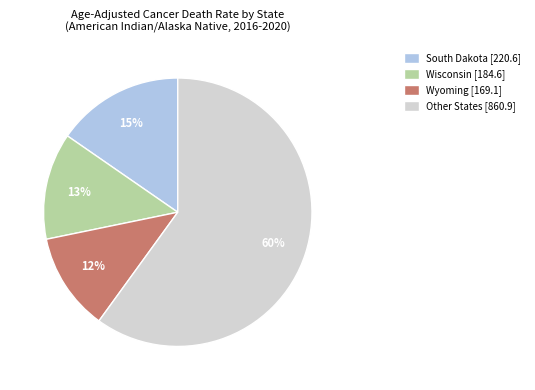

To the nearest percent, what is the combined percentage of Wyoming [169.1] and Wisconsin [184.6]?

25%